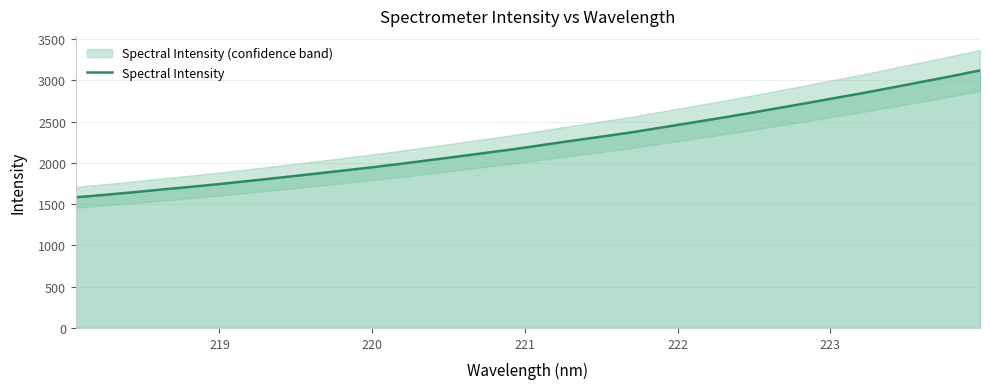

Reading left to right, list all the values displayed in this chart.

1583.3	1613.4	1645.1	1679.8	1712.0	1746.9	1784.1	1822.1	1861.2	1900.5	1941.0	1983.4	2028.1	2073.5	2119.7	2165.9	2217.4	2268.8	2317.7	2367.9	2424.7	2481.5	2538.9	2597.8	2659.8	2721.6	2784.6	2847.6	2914.1	2981.8	3049.7	3121.1